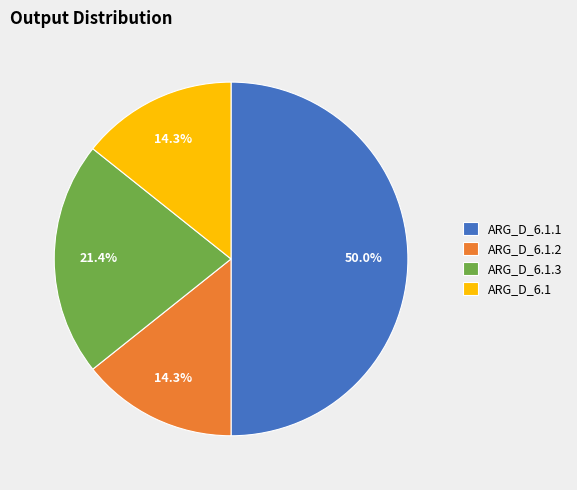

Does ARG_D_6.1.2 account for over 50% of the chart?

No